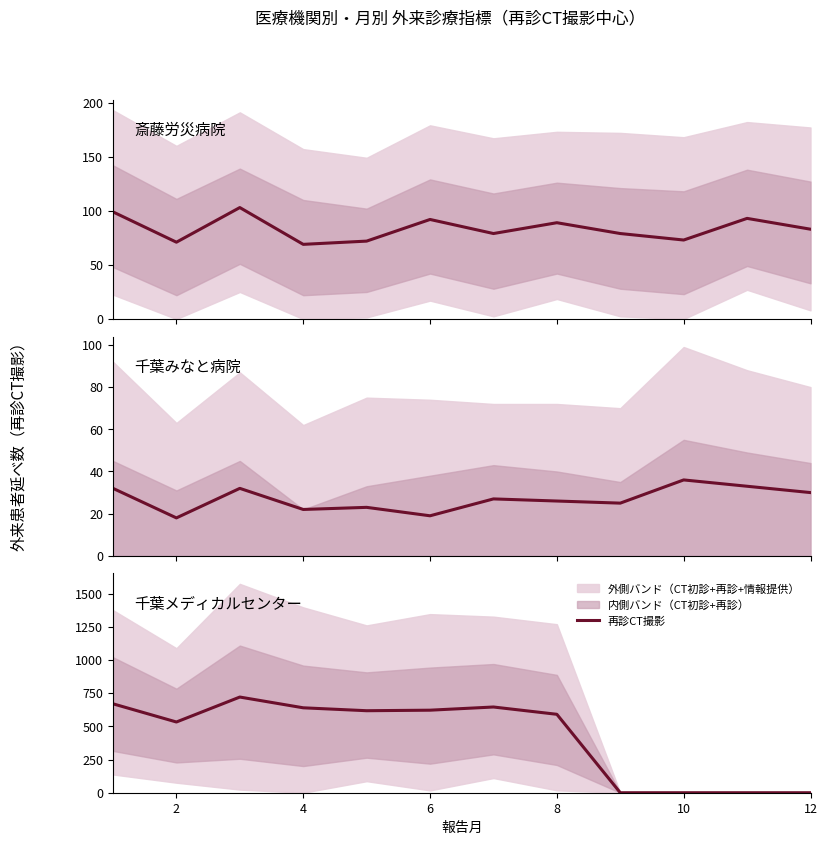

The value at 10 is -243. True or false?

False